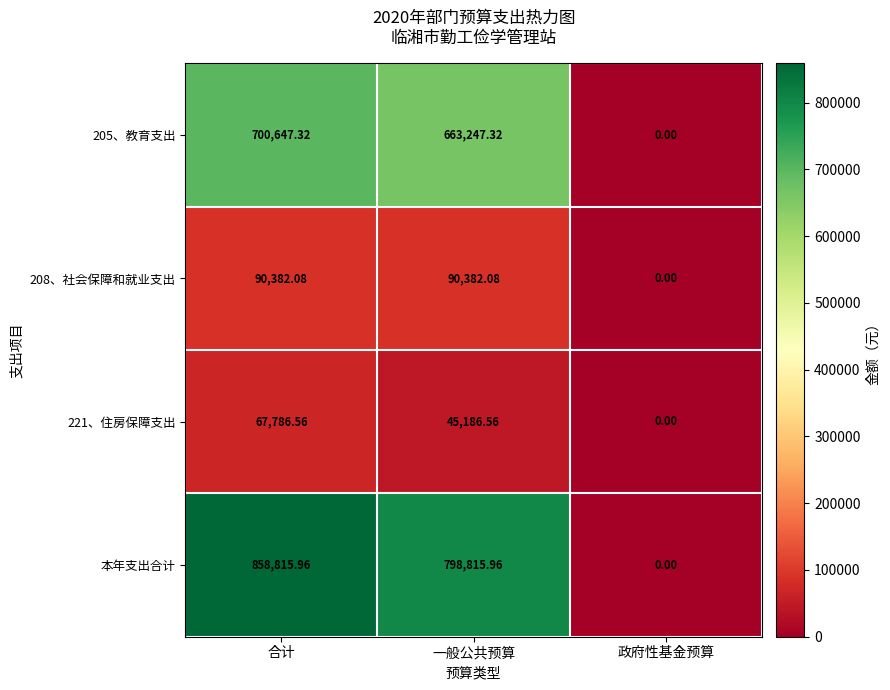

Which series has the largest range (max minus min)?

本年支出合计